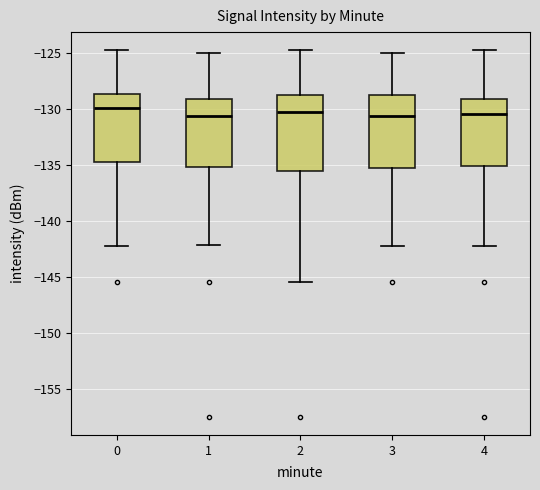

Reading left to right, read every box against the y-axis: the position of its median line, the range the box covers, and the ends of its whiskers. The values are not printed on the chart, so give them approximately, as read against the axis.

0: median -130.0, box -134.5 to -128.5, whiskers -142.5 to -124.5
1: median -130.5, box -135.0 to -129.0, whiskers -142.0 to -125.0
2: median -130.5, box -135.5 to -128.5, whiskers -145.5 to -124.5
3: median -130.5, box -135.0 to -128.5, whiskers -142.5 to -125.0
4: median -130.5, box -135.0 to -129.0, whiskers -142.5 to -124.5